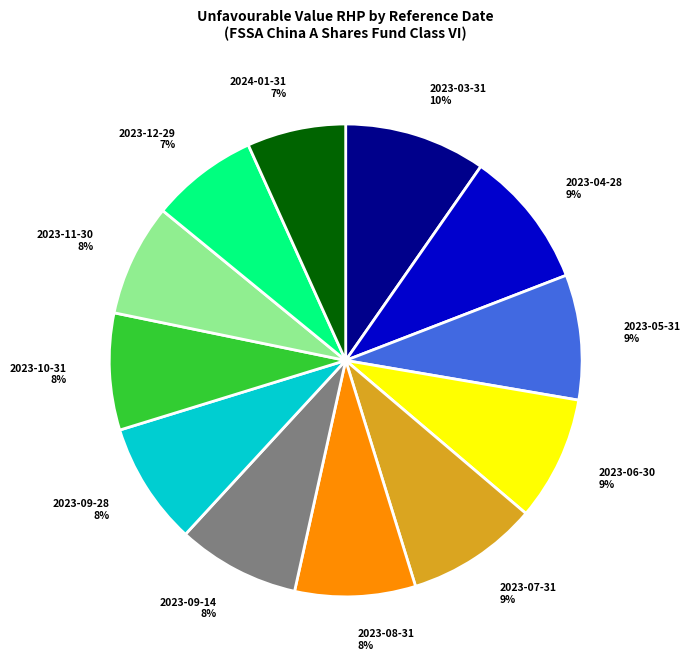

To the nearest percent, what is the combined percentage of 2023-03-31 and 2023-09-28?

18%